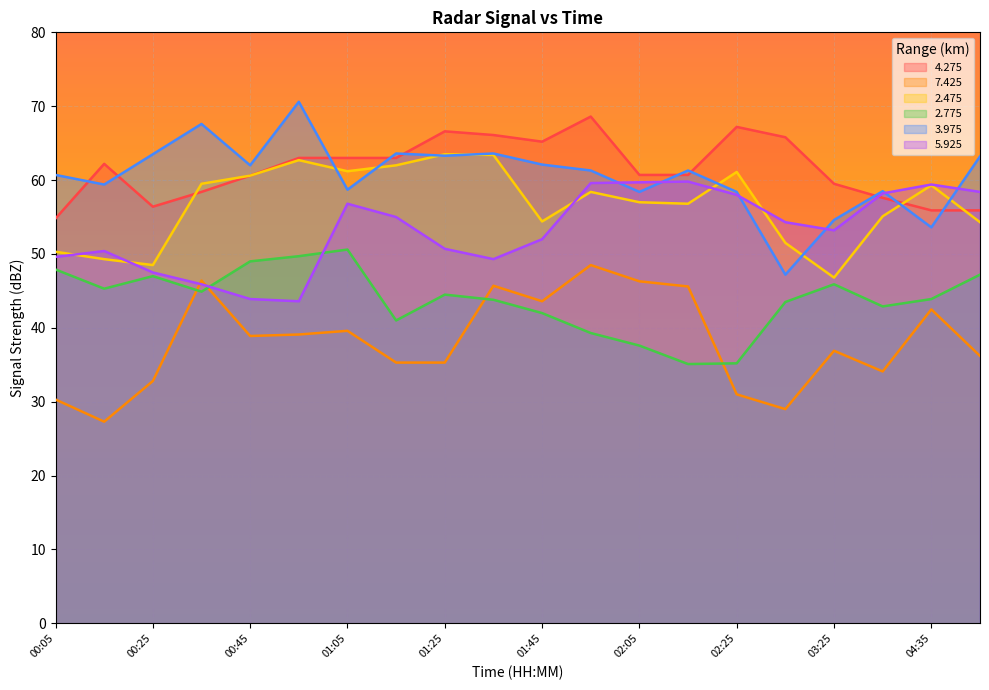

At how many categories does at least one series exceed 58?

20